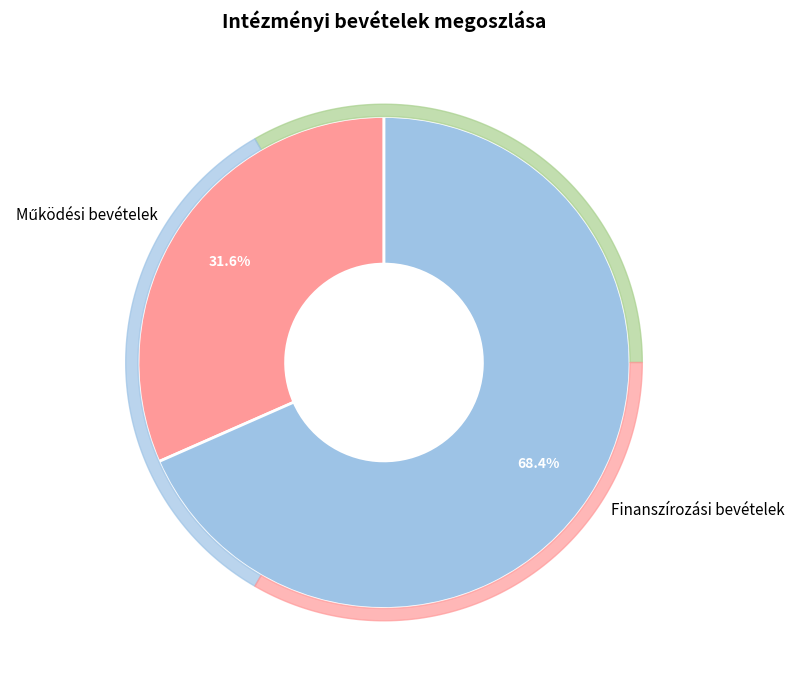

Which category has the biggest portion of the pie?

Finanszírozási bevételek